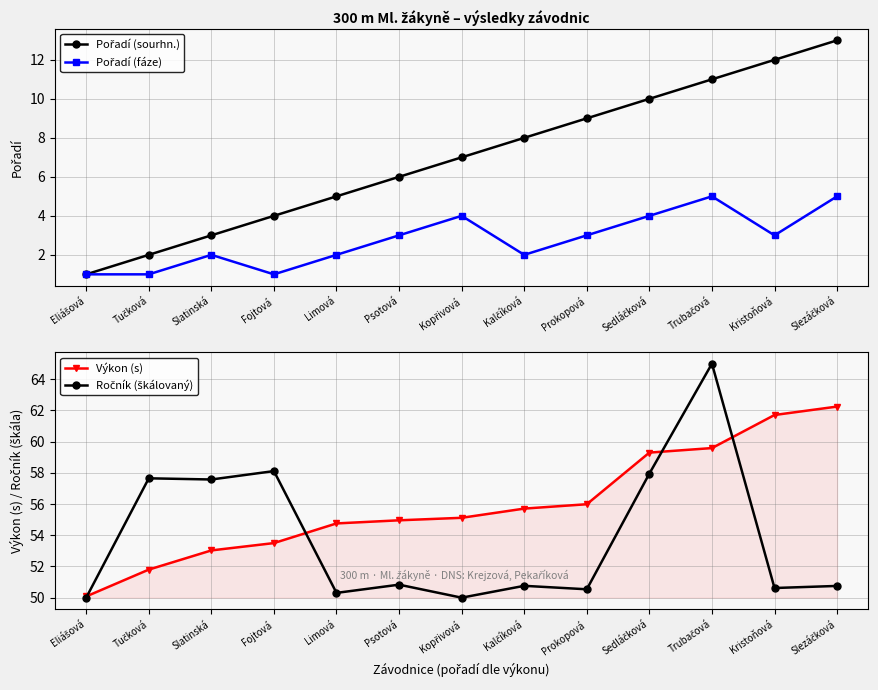

How many data points in Ročník (škálovaný) are above 50?

11